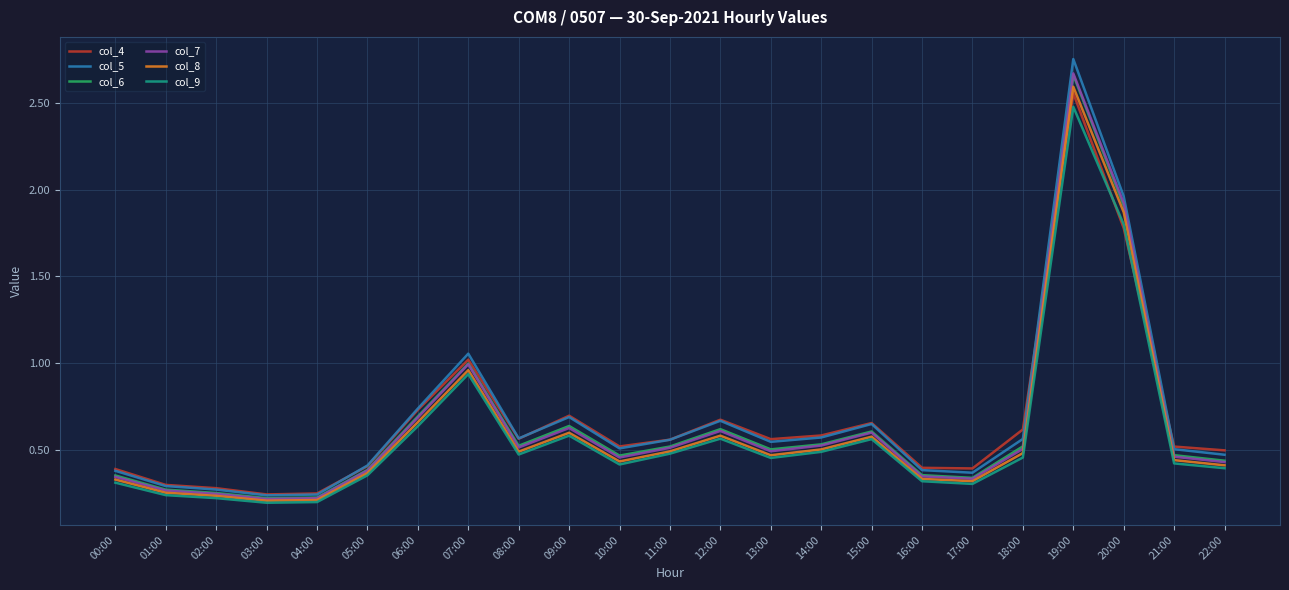

True or false: col_7 and col_4 intersect in this chart.

True